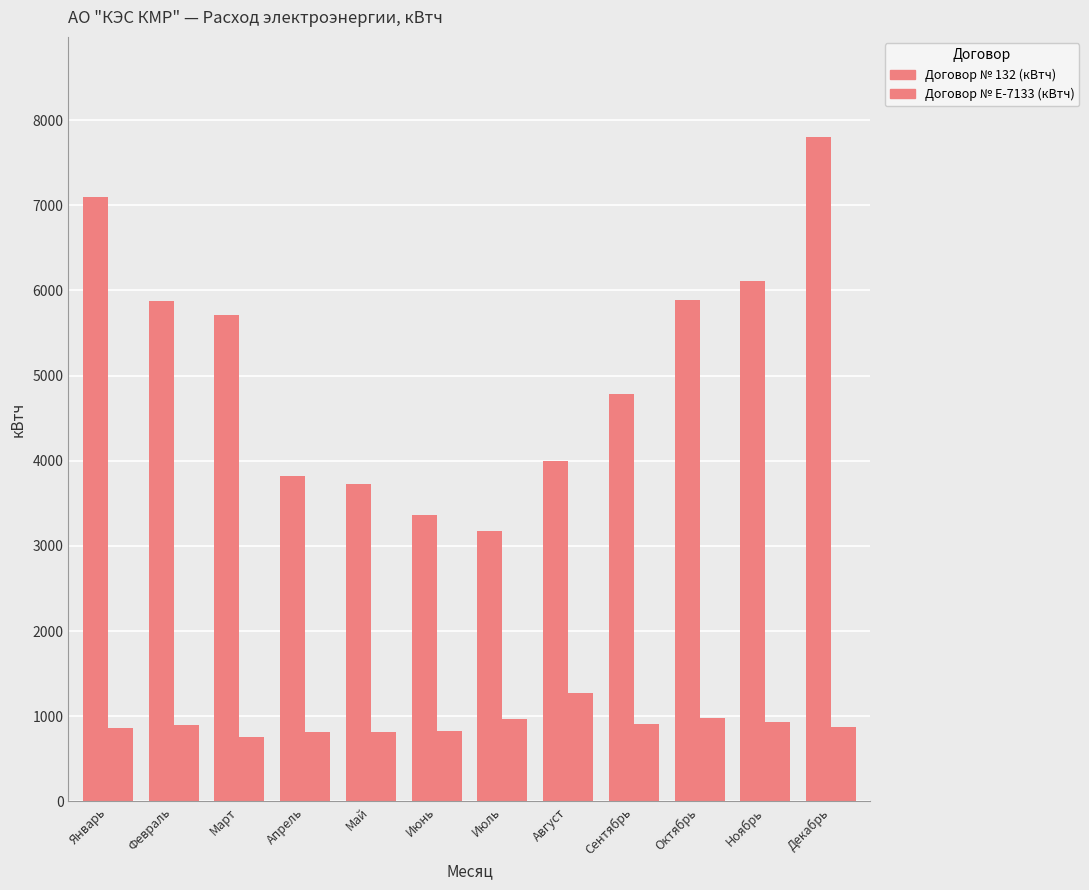

What is the sum of all Договор № 132 (кВтч) values?

61376